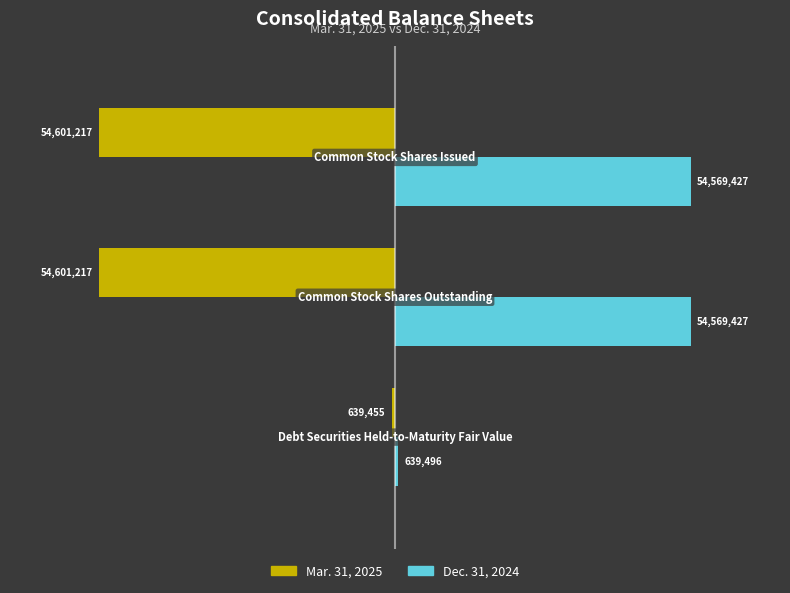

What are all the series names shown in the legend?

Mar. 31, 2025, Dec. 31, 2024